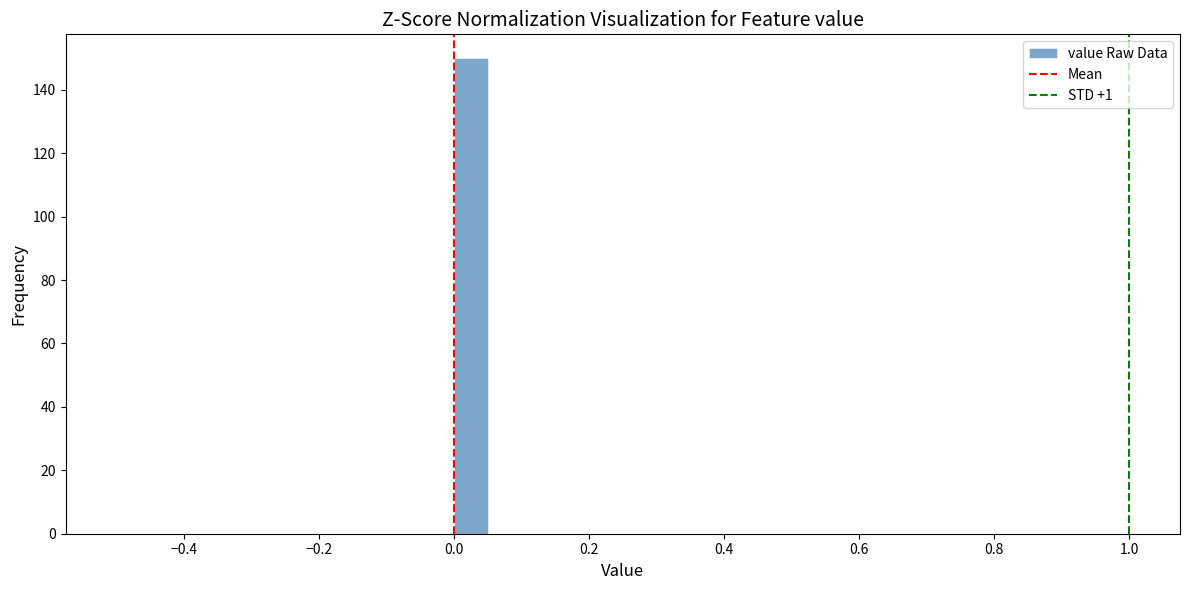

Read against the x-axis, roughly where is the centre of the tallest bar?

0.02